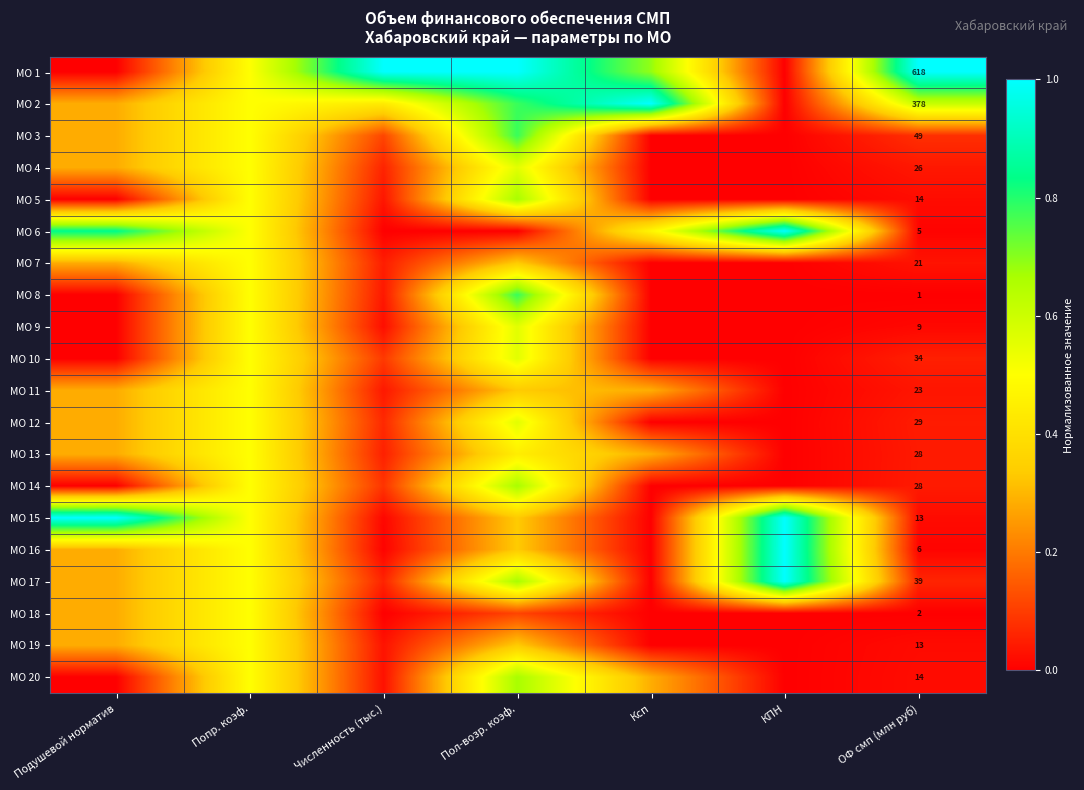

What is the difference between the maximum and second lowest values in the МО 9 series?

0.6